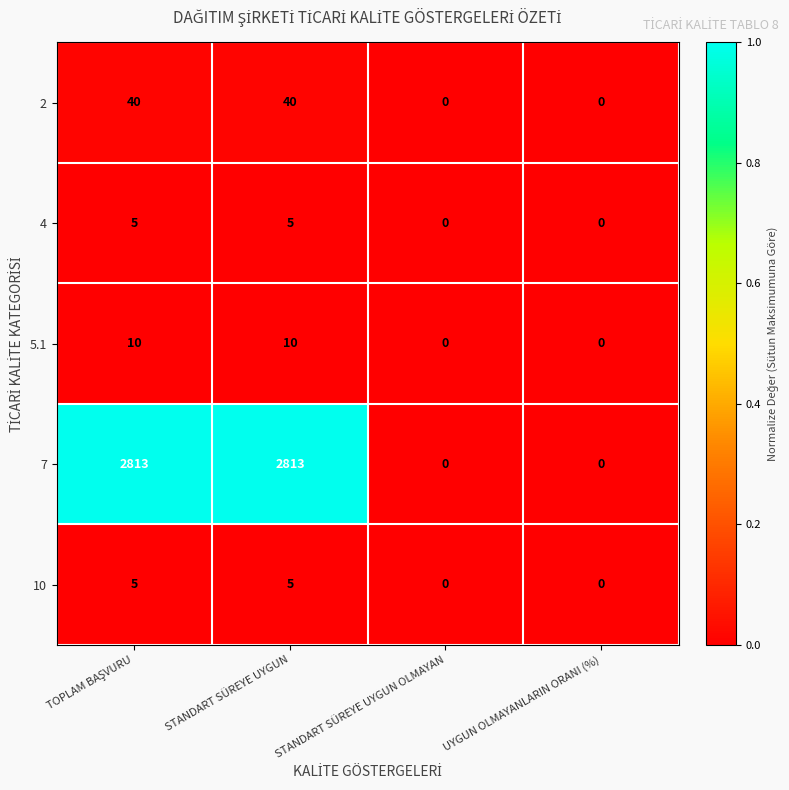

Which series has the largest range (max minus min)?

7